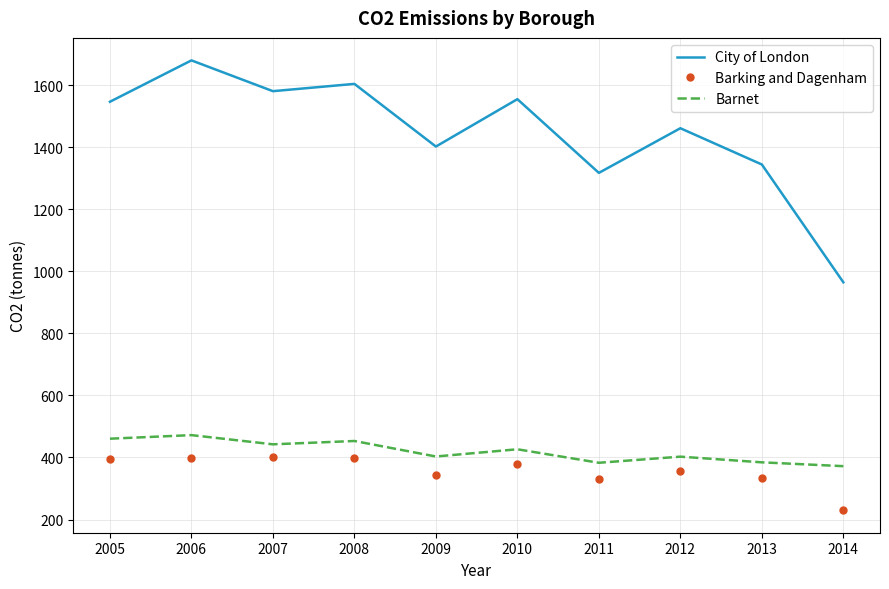

What is the difference between the maximum and minimum values in the Barking and Dagenham series?

170.9